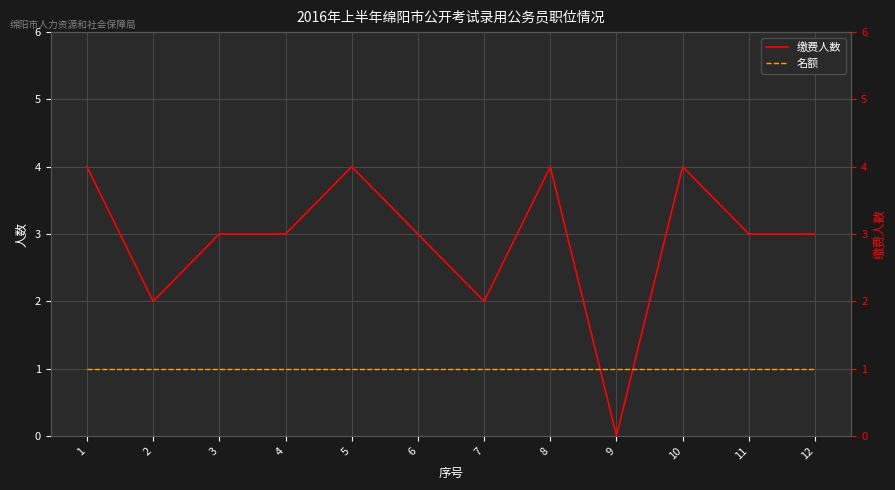

What is the value of the 缴费人数 point at the 2nd from the left?

2